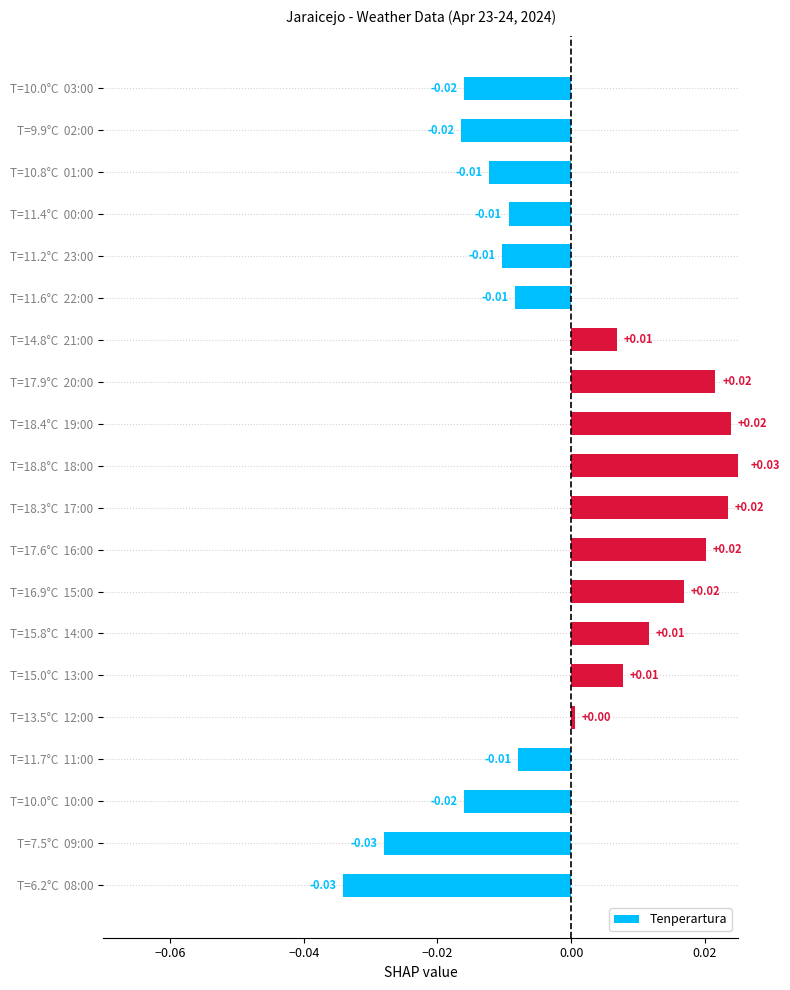

Are the bars horizontal?

Yes